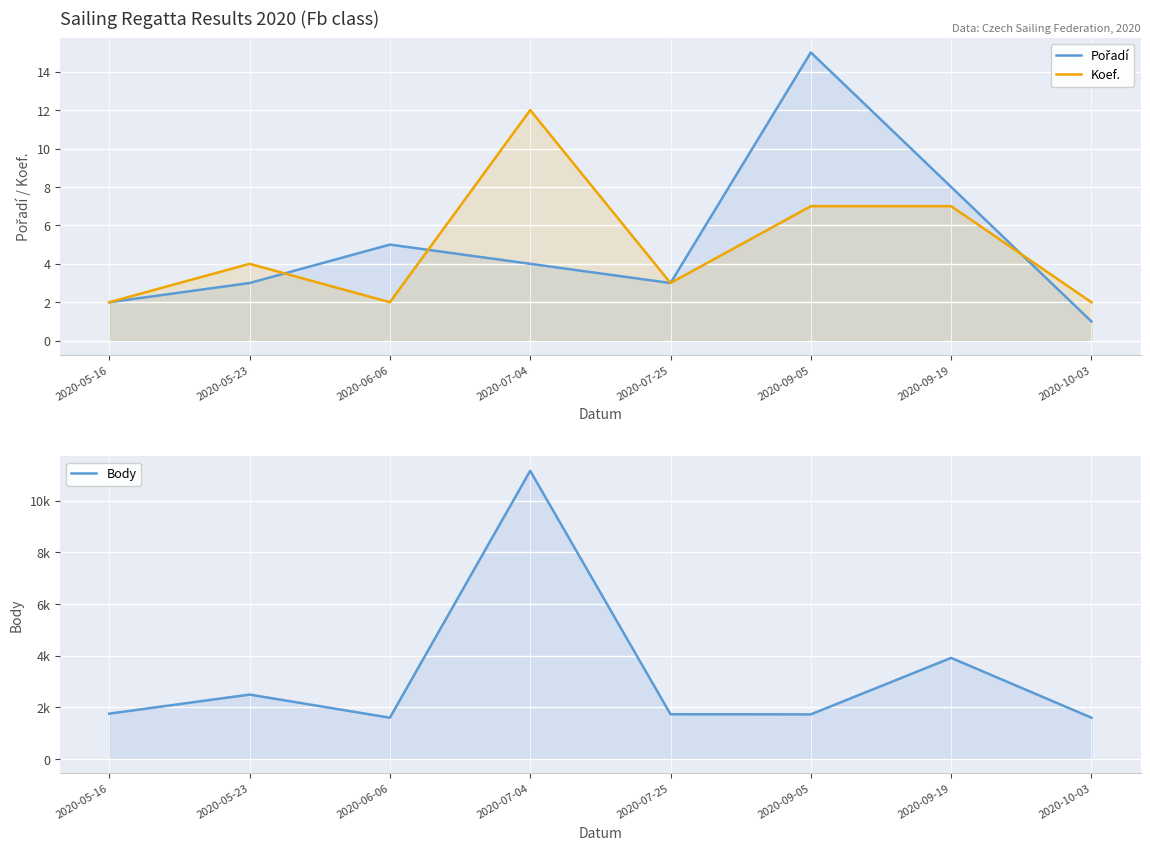

At which category is the sum across all series the highest?

2020-07-04